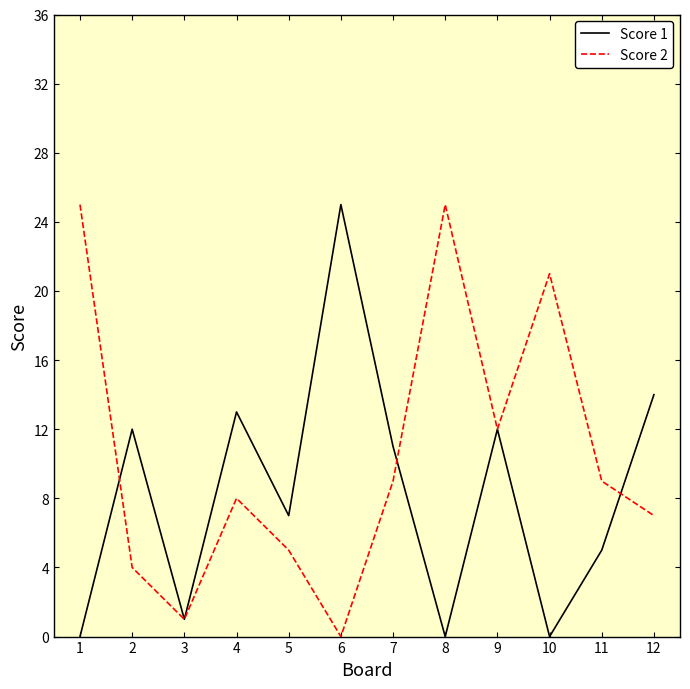

What is the sum of the Score 1 values at 1 and 6?

25